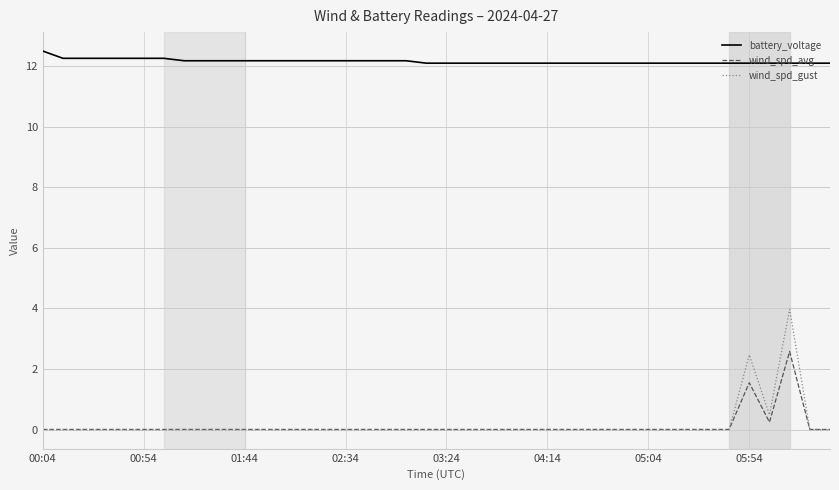

True or false: wind_spd_avg and battery_voltage cross at least once.

False